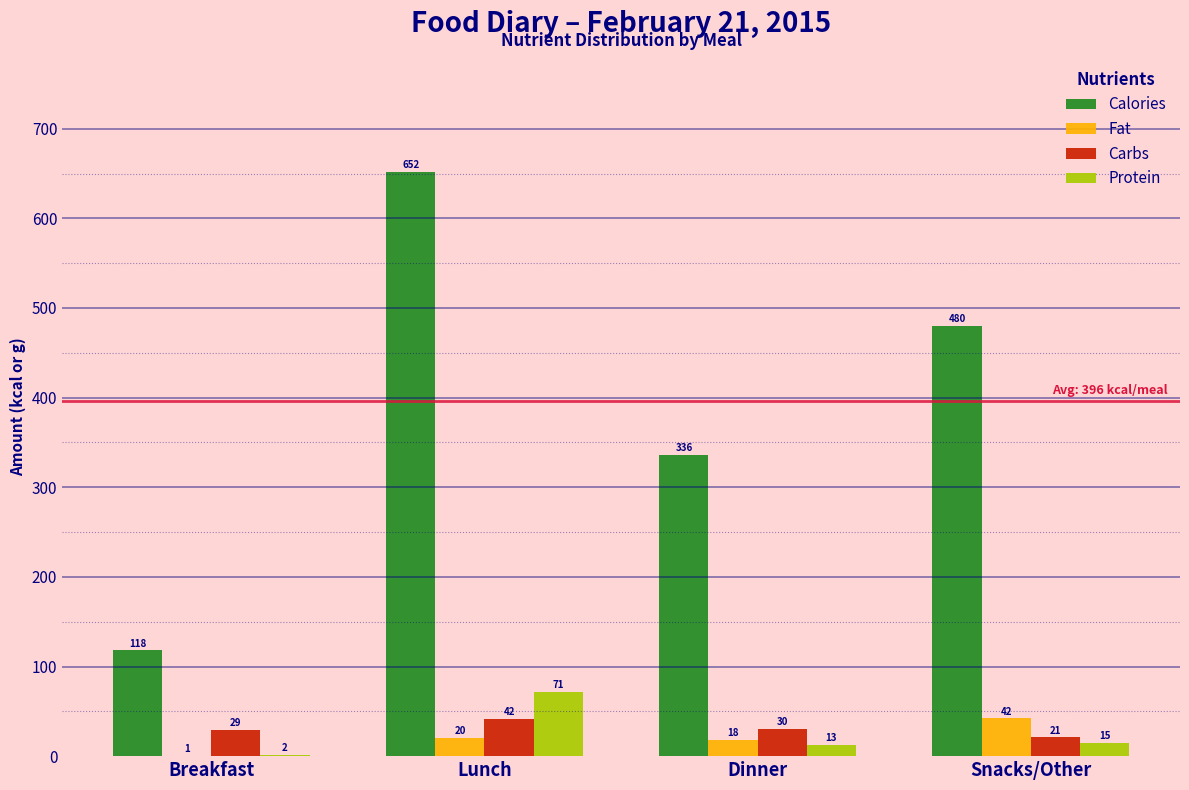

At which category is the sum across all series the highest?

Lunch